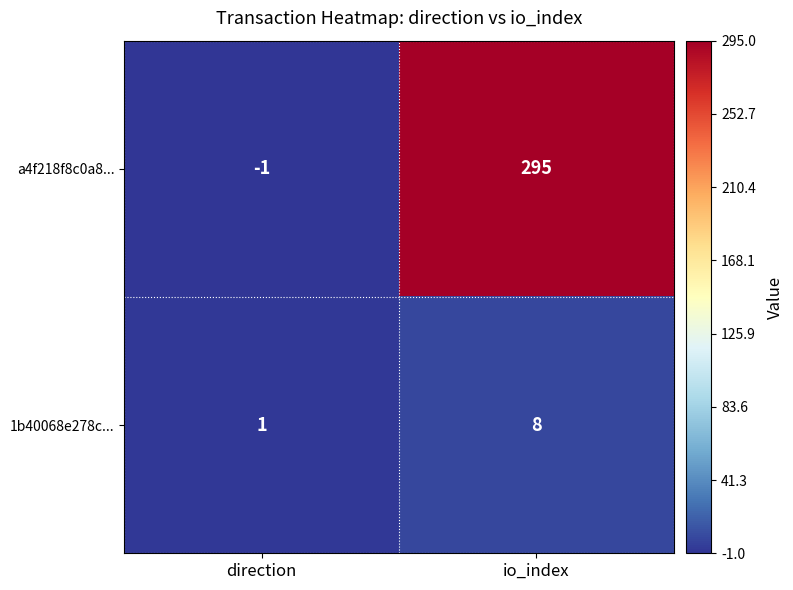

Which label corresponds to the smallest value in the chart?

direction